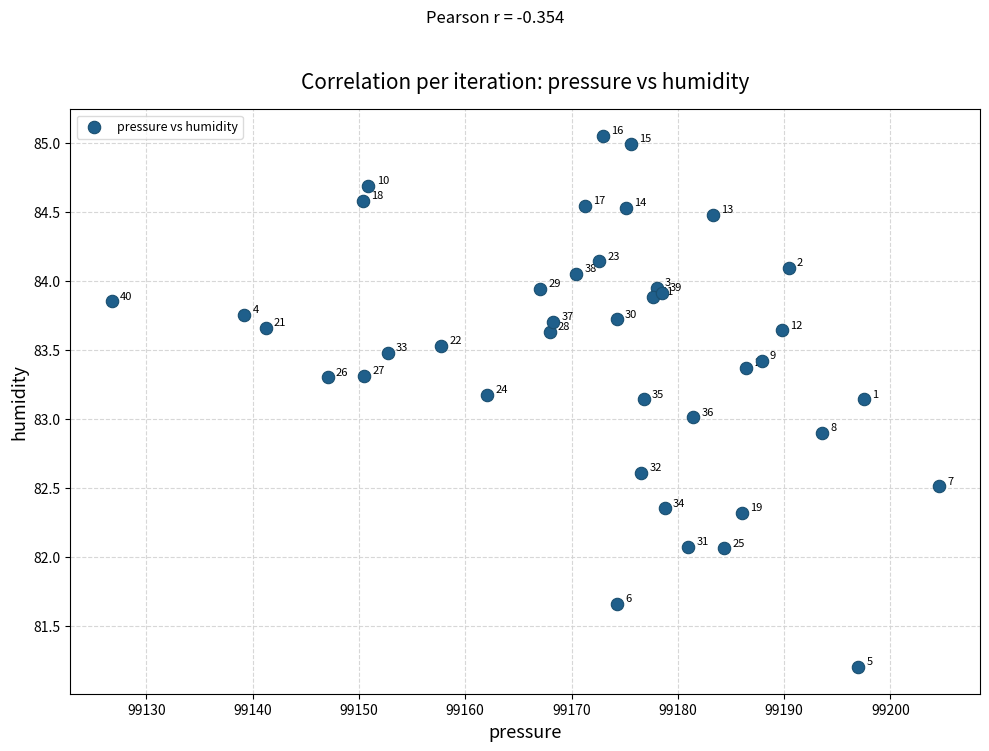

What Y value in the scatter plot is closest to 83?

83.0